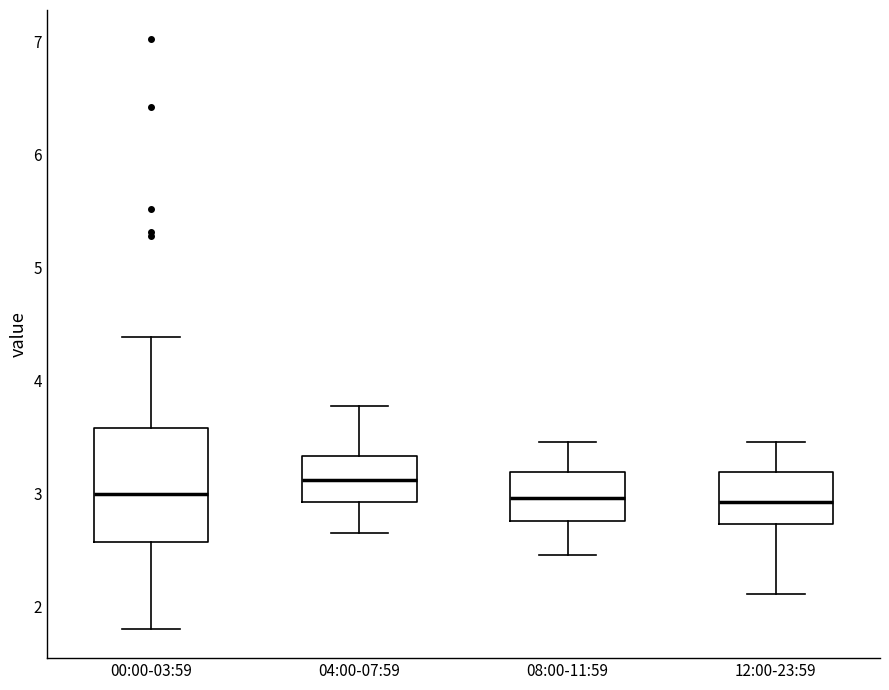

Reading left to right, read every box against the y-axis: the position of its median line, the range the box covers, and the ends of its whiskers. The values are not printed on the chart, so give them approximately, as read against the axis.

00:00-03:59: median 3.0, box 2.6 to 3.6, whiskers 1.8 to 4.4
04:00-07:59: median 3.1, box 2.9 to 3.3, whiskers 2.7 to 3.8
08:00-11:59: median 3.0, box 2.8 to 3.2, whiskers 2.5 to 3.5
12:00-23:59: median 2.9, box 2.7 to 3.2, whiskers 2.1 to 3.5